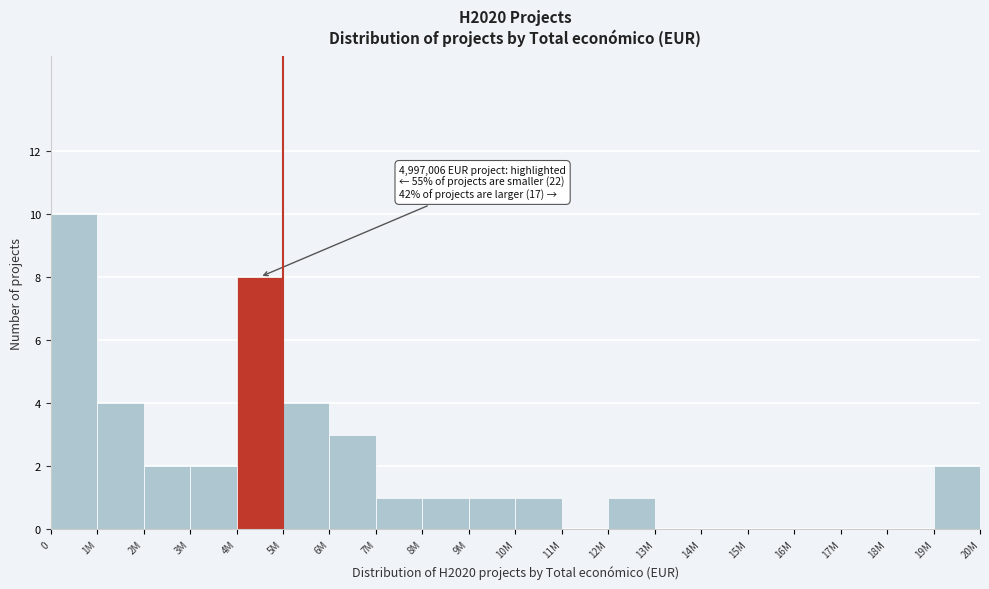

Reading right to left, list all the values displayed in this chart.

19M=2	18M=0	17M=0	16M=0	15M=0	14M=0	13M=0	12M=1	11M=0	10M=1	9M=1	8M=1	7M=1	6M=3	5M=4	4M=8	3M=2	2M=2	1M=4	0=10